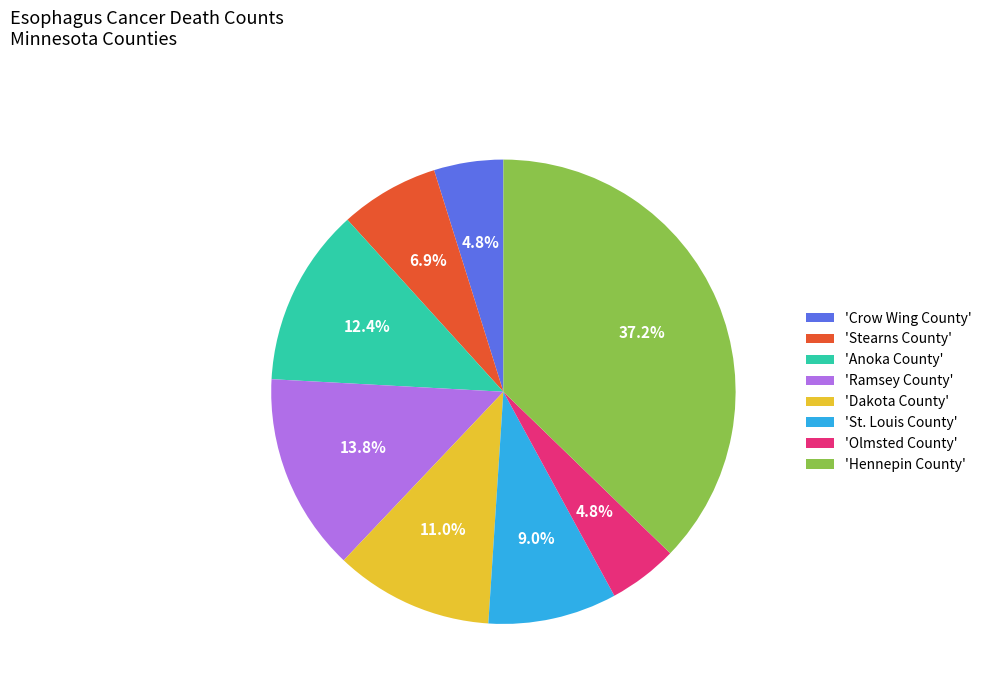

What portion of the pie excludes 'Crow Wing County'?

95.2%